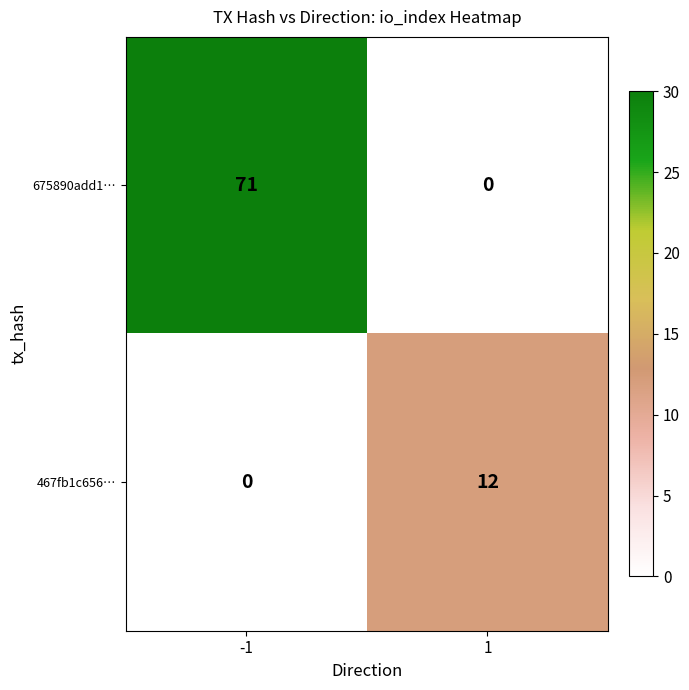

Read the 675890add1… value at -1.

71